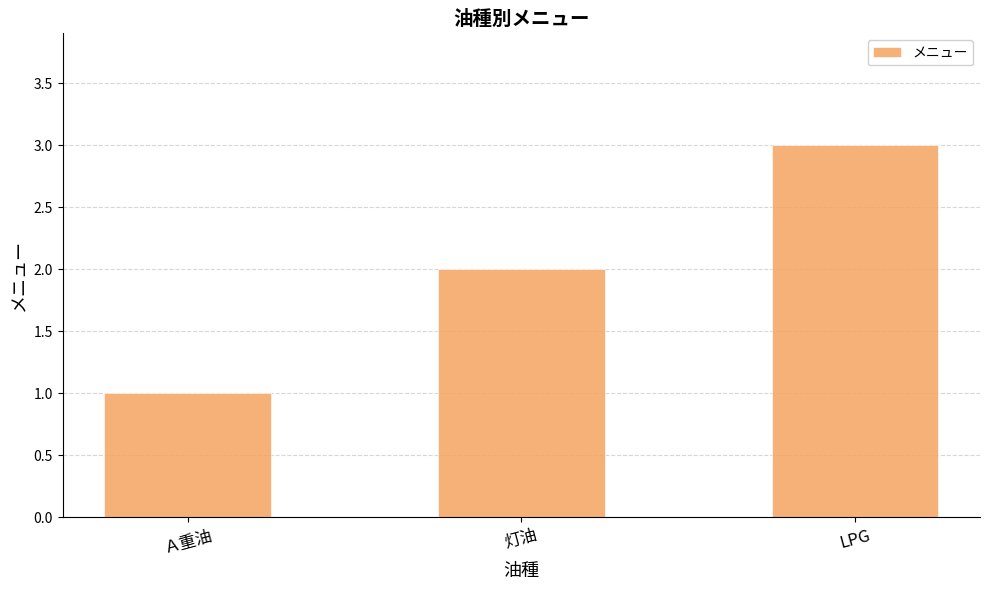

Which has a higher value, 灯油 or LPG?

LPG